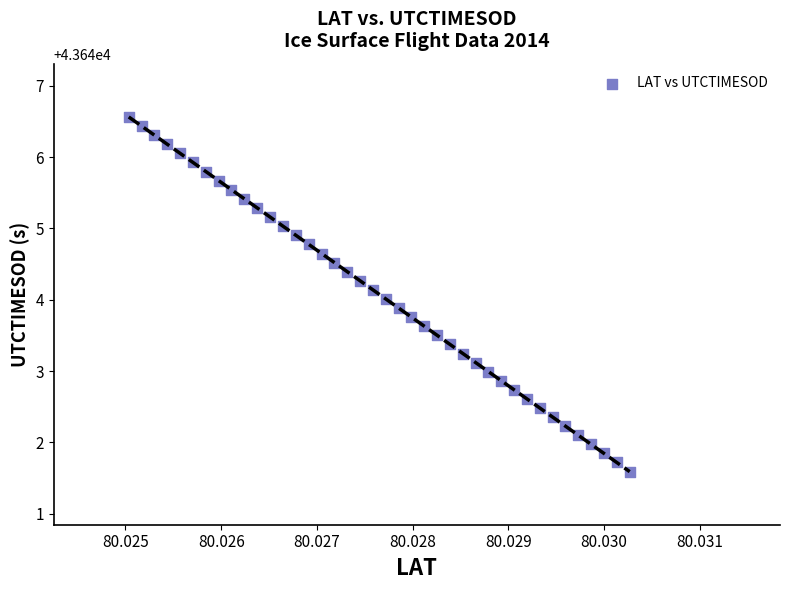

What is the range of Y values (max minus min)?

5.0